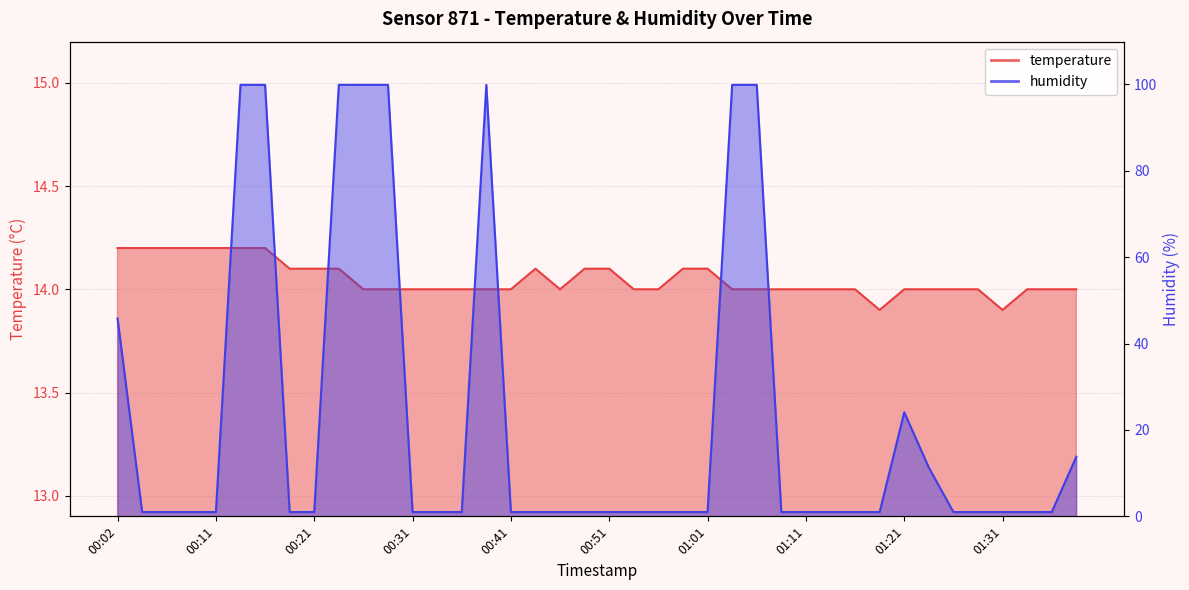

Rank the series at 01:33 from highest to lowest value.

temperature, humidity